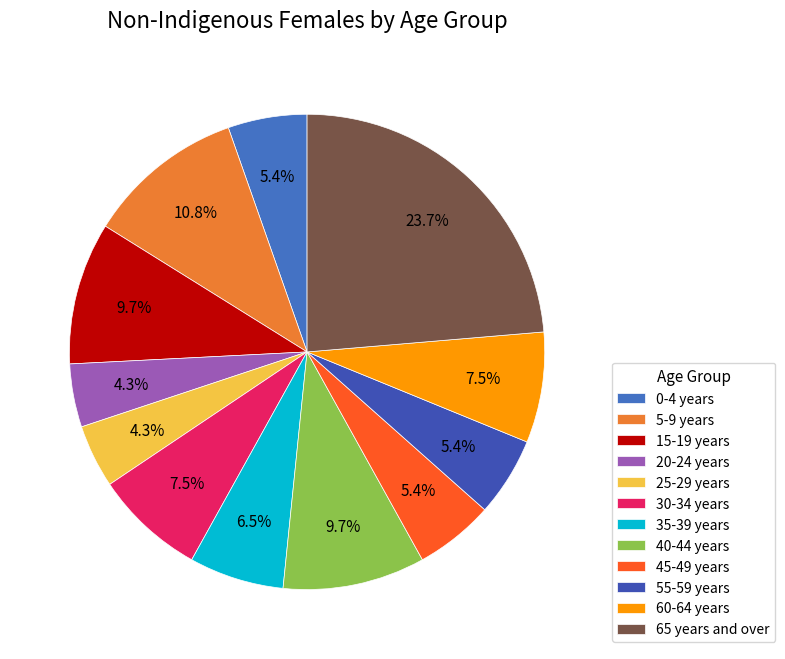

Does 20-24 years represent more than half of the total?

No